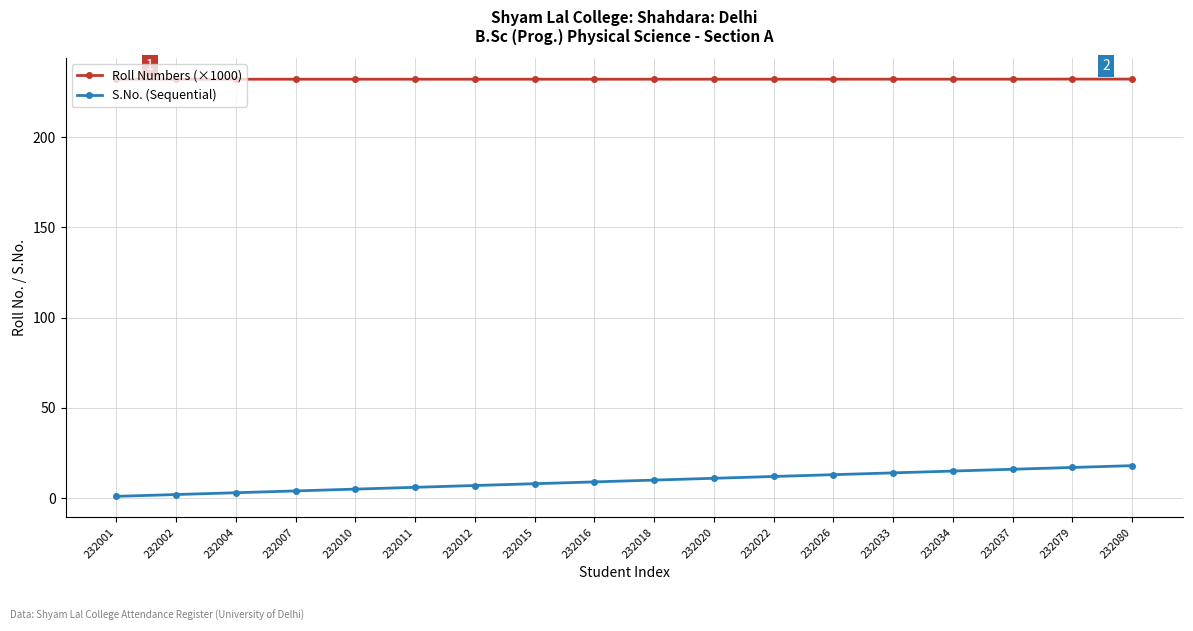

Is the value of Roll Numbers (×1000) at 232033 greater than the value of S.No. (Sequential) at 232018?

Yes